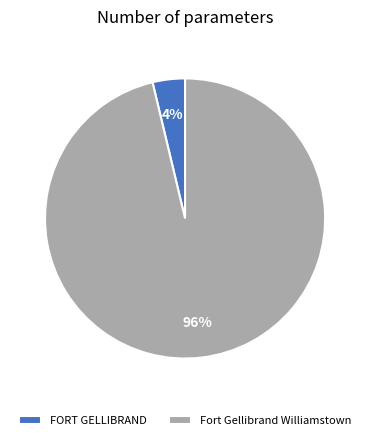

How many segments does this pie chart have?

2